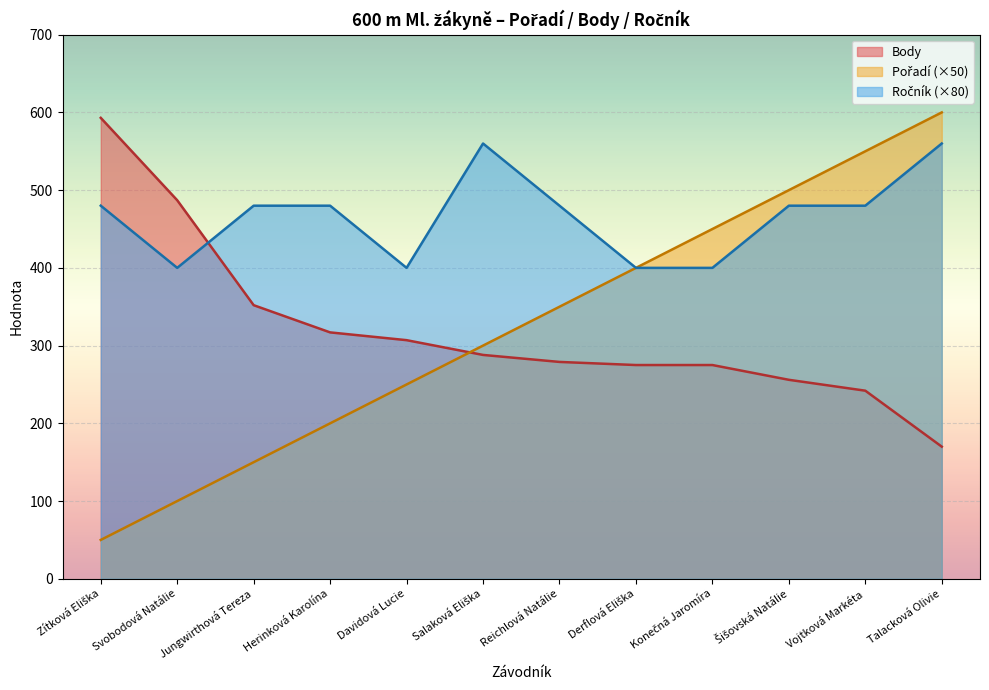

At which category does the chart reach its minimum across all series?

Zítková Eliška